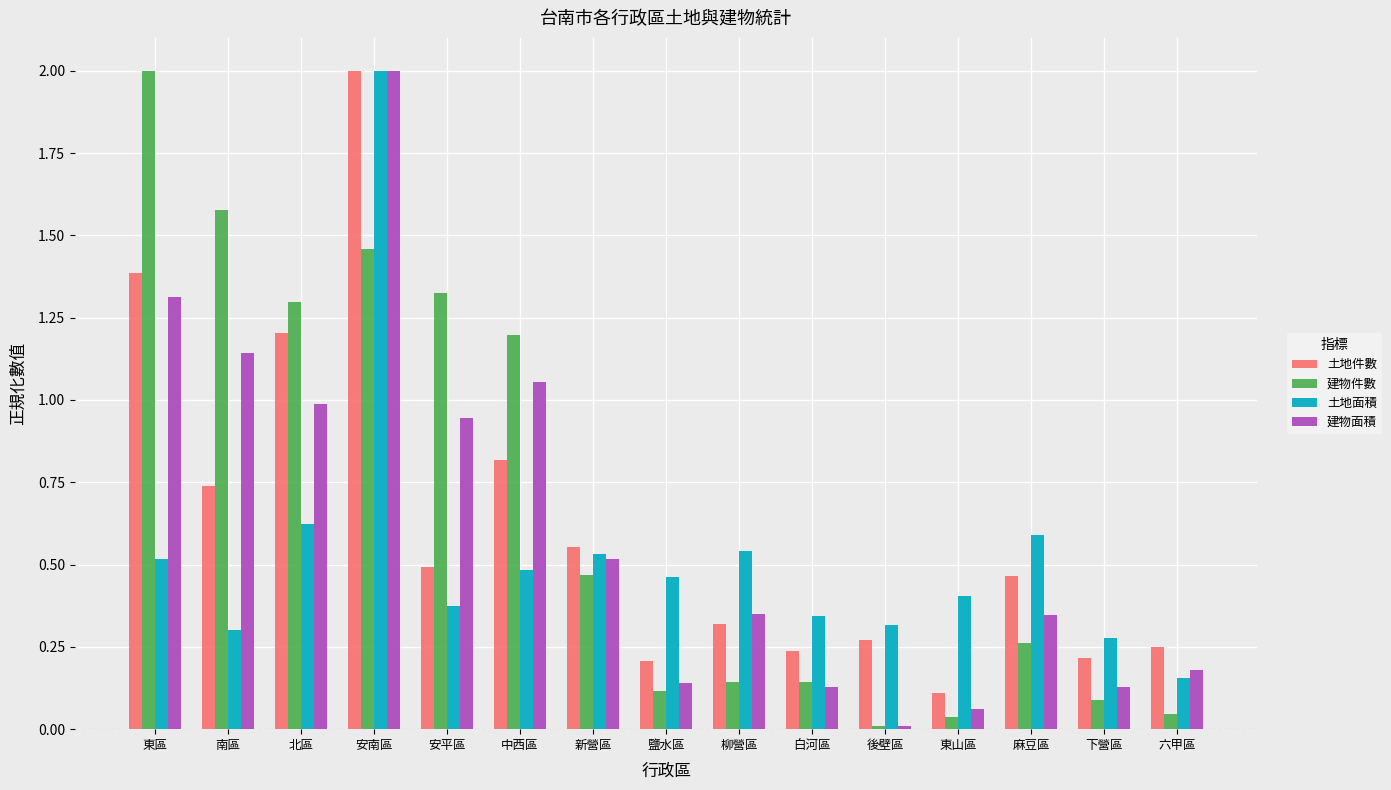

Are the bars grouped side by side (vs. stacked)?

Yes